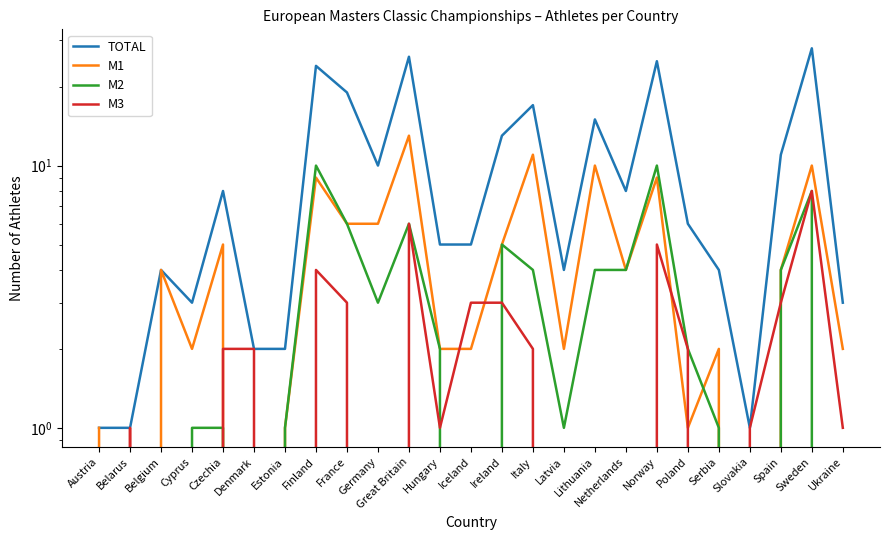

Reading right to left, what are all the values shown in this chart?

TOTAL: 3	28	11	1	4	6	25	8	15	4	17	13	5	5	26	10	19	24	2	2	8	3	4	1	1
M1: 2	10	4	0	2	1	9	4	10	2	11	5	2	2	13	6	6	9	1	0	5	2	4	0	1
M2: 0	8	4	0	1	2	10	4	4	1	4	5	0	2	6	3	6	10	1	0	1	1	0	0	0
M3: 1	8	3	1	0	2	5	0	0	0	2	3	3	1	6	0	3	4	0	2	2	0	0	1	0